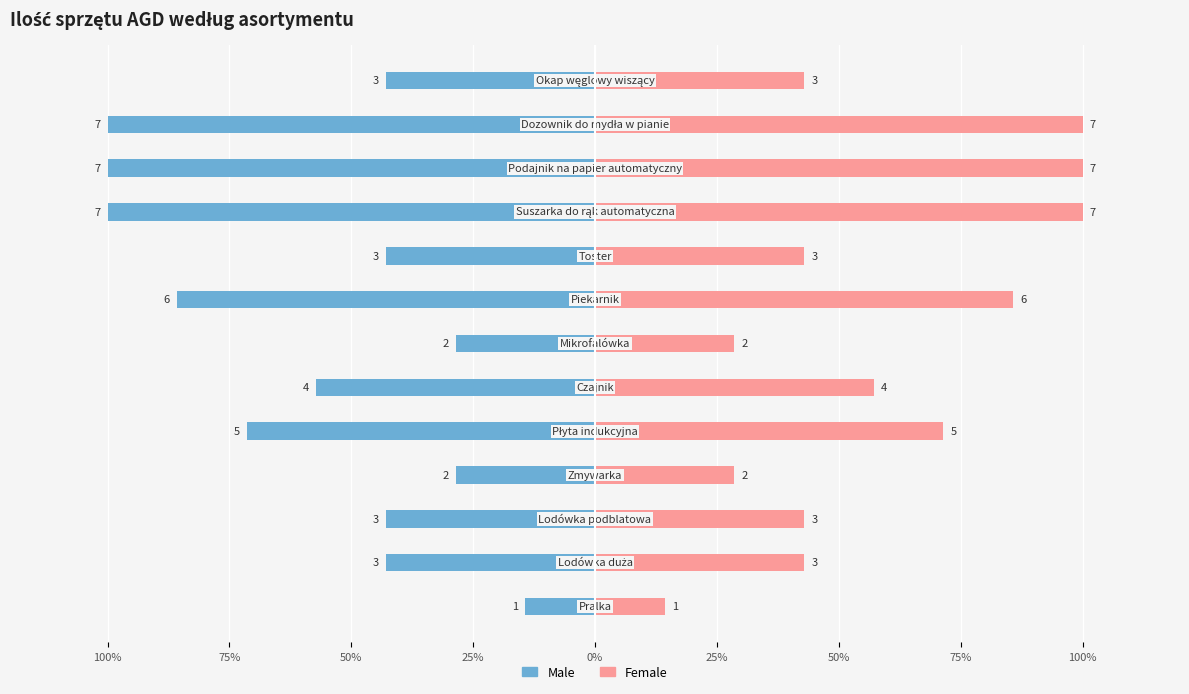

What is the highest value of the Male series?

-14.3